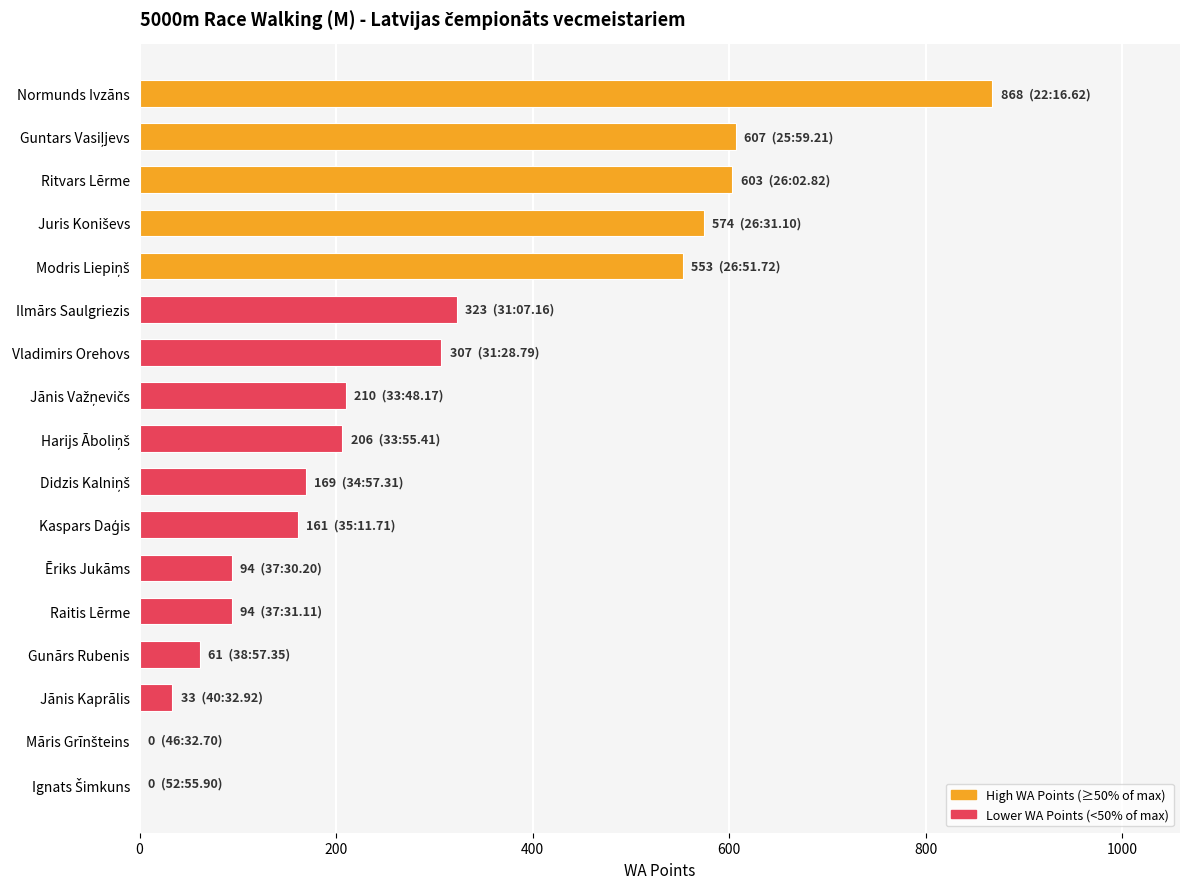

What is the maximum value shown in the chart?

868